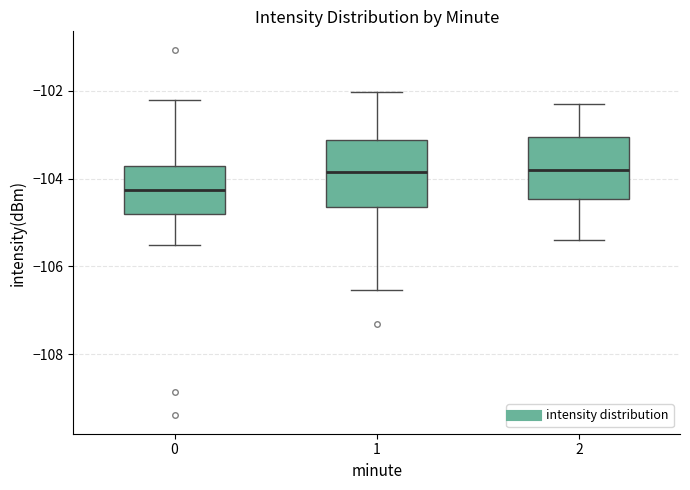

Where does the median line of the box at x = 1 sit on the y-axis? The values are not printed on the chart, so give them approximately, as read against the axis.

-103.8